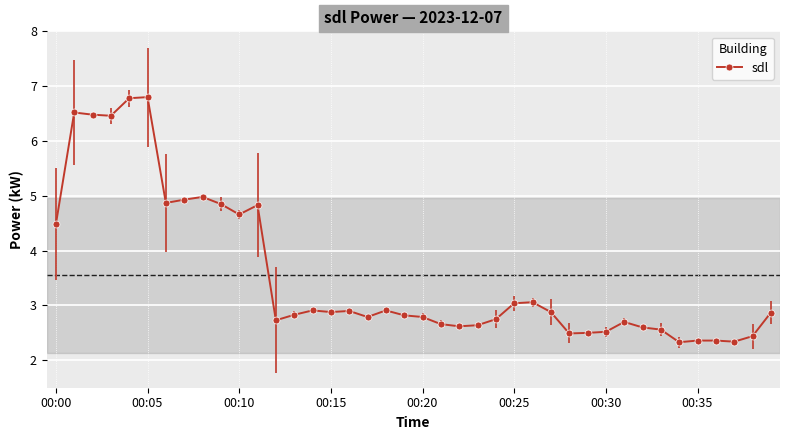

What is the smallest value displayed?

2.3